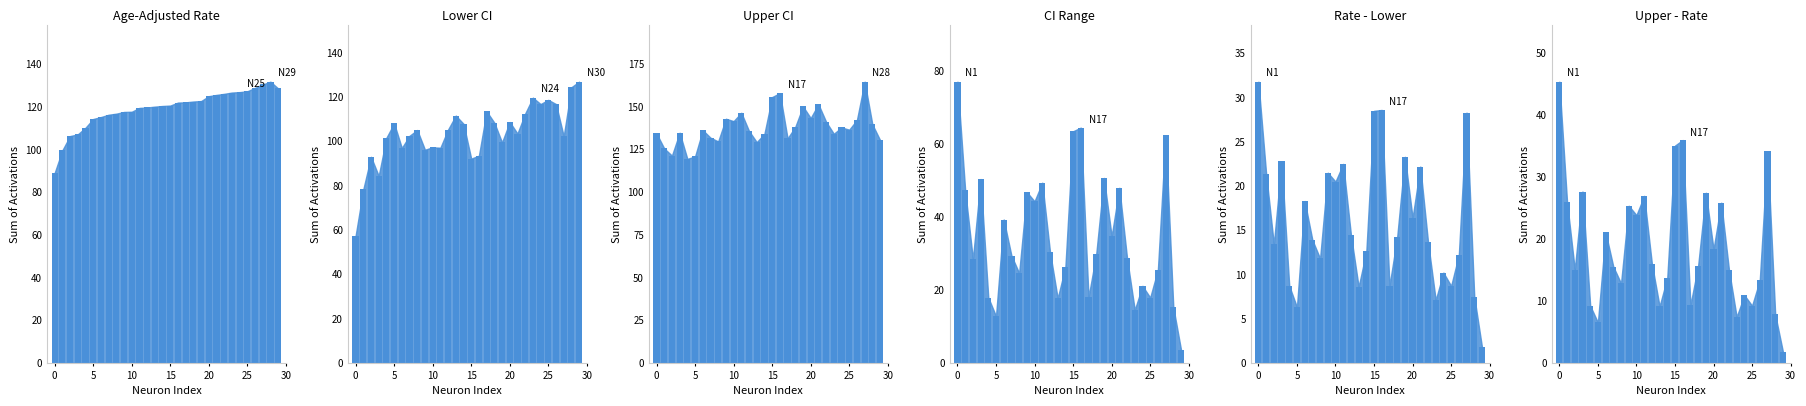

The Lower CI series shows 19.9 at 19. True or false?

False